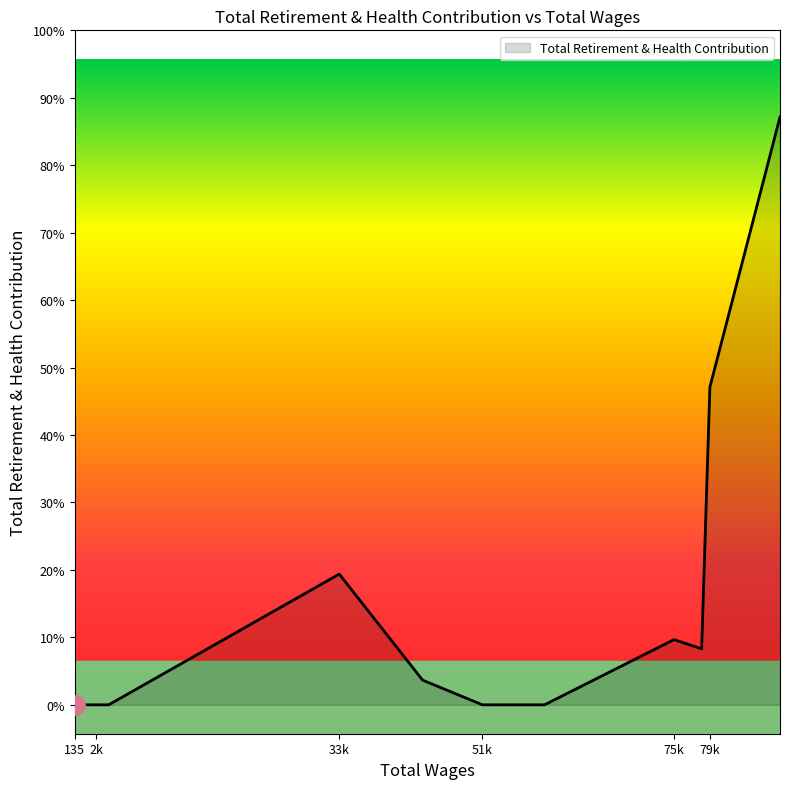

Does the chart display data point markers on the line(s)?

No